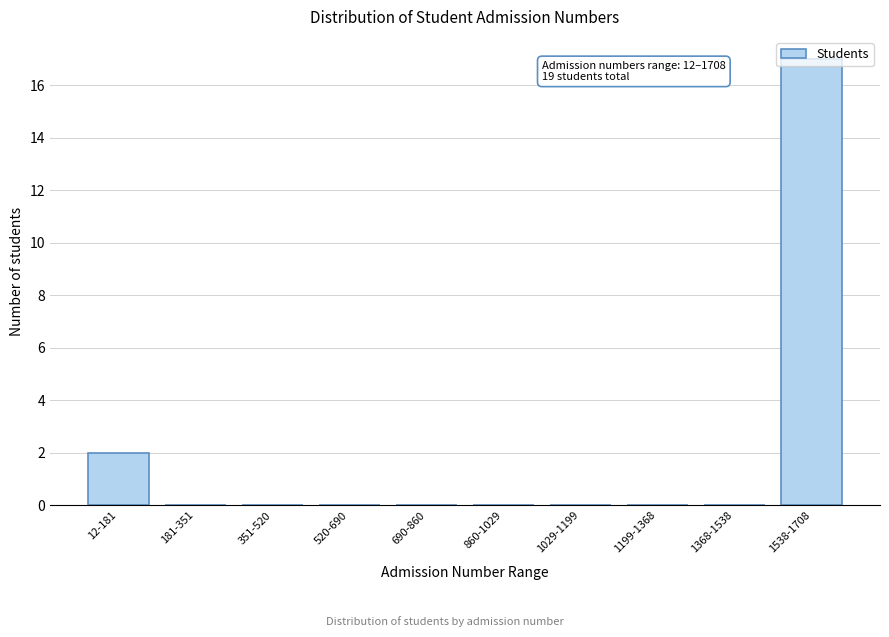

True or false: the data shows -8 at 181-351.

False